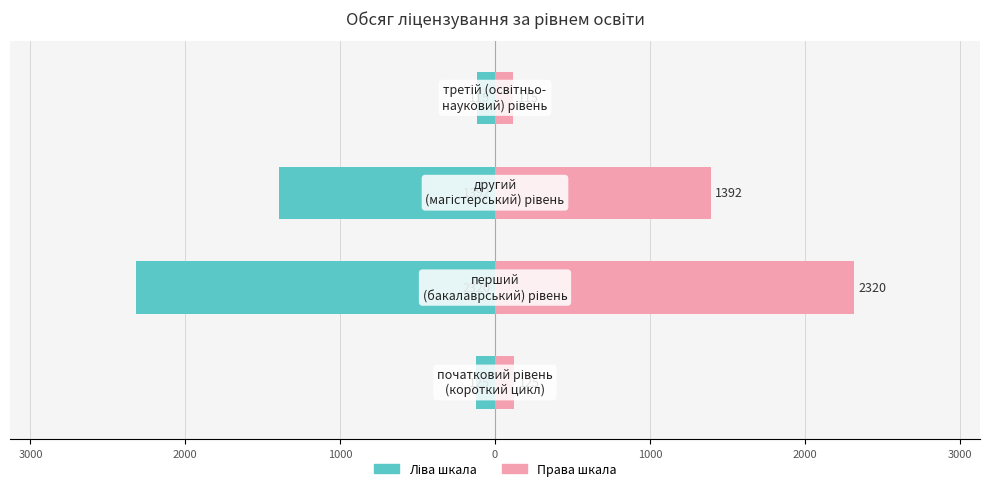

Reading left to right, extract all data points from this chart.

Обсяг (ліва шкала): 4000=-125	3000=-2320	2000=-1392	1000=-115
Обсяг (права шкала): 4000=125	3000=2320	2000=1392	1000=115